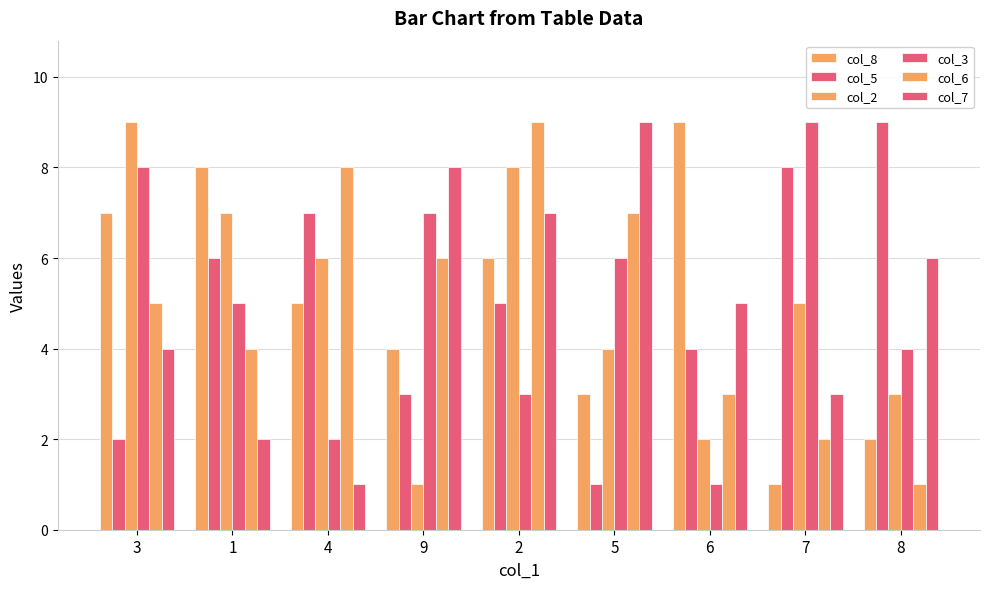

True or false: col_7 has a value of 7 at 2.

True